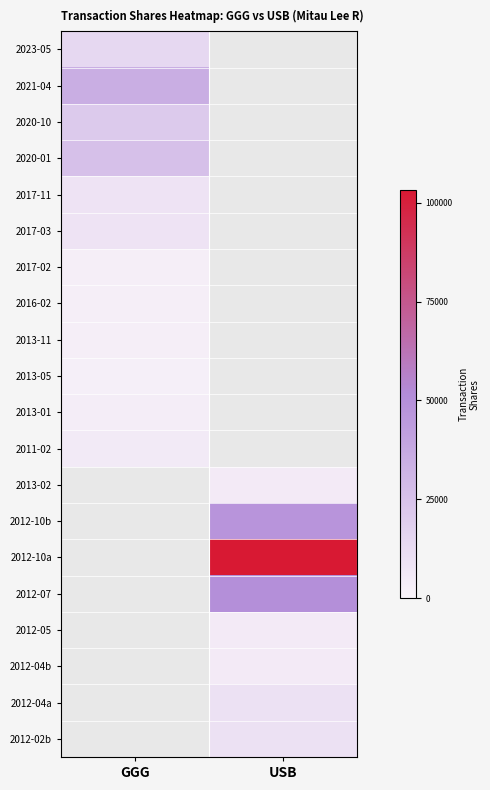

Rank the series by their average value, from highest to lowest.

2023-05, 2021-04, 2020-10, 2020-01, 2017-11, 2017-03, 2017-02, 2016-02, 2013-11, 2013-05, 2013-01, 2011-02, 2013-02, 2012-10b, 2012-10a, 2012-07, 2012-05, 2012-04b, 2012-04a, 2012-02b